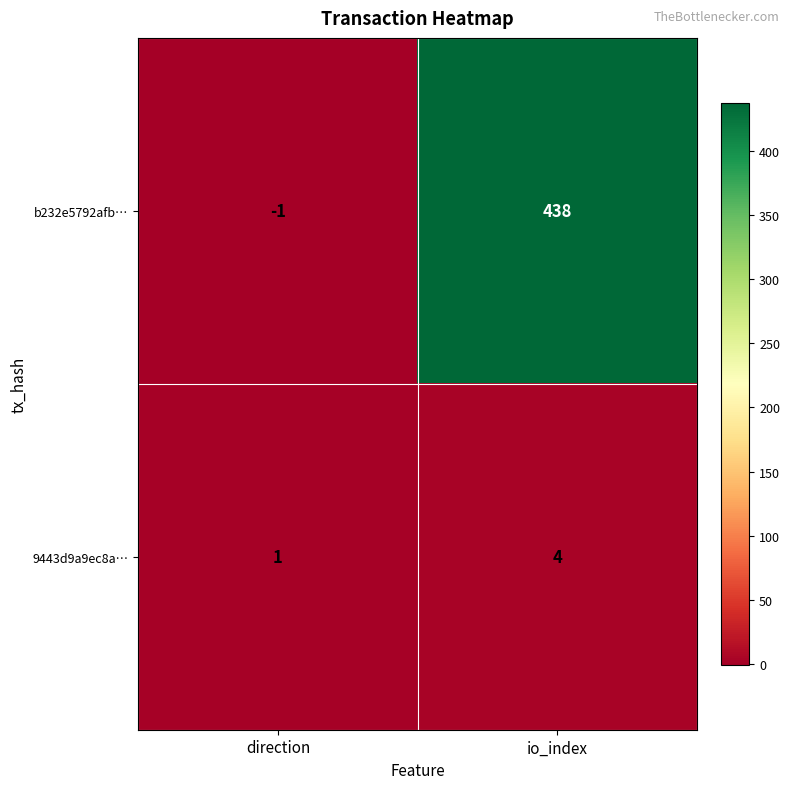

Reading right to left, what are all the values shown in this chart?

b232e5792afb…: 438	-1
9443d9a9ec8a…: 4	1